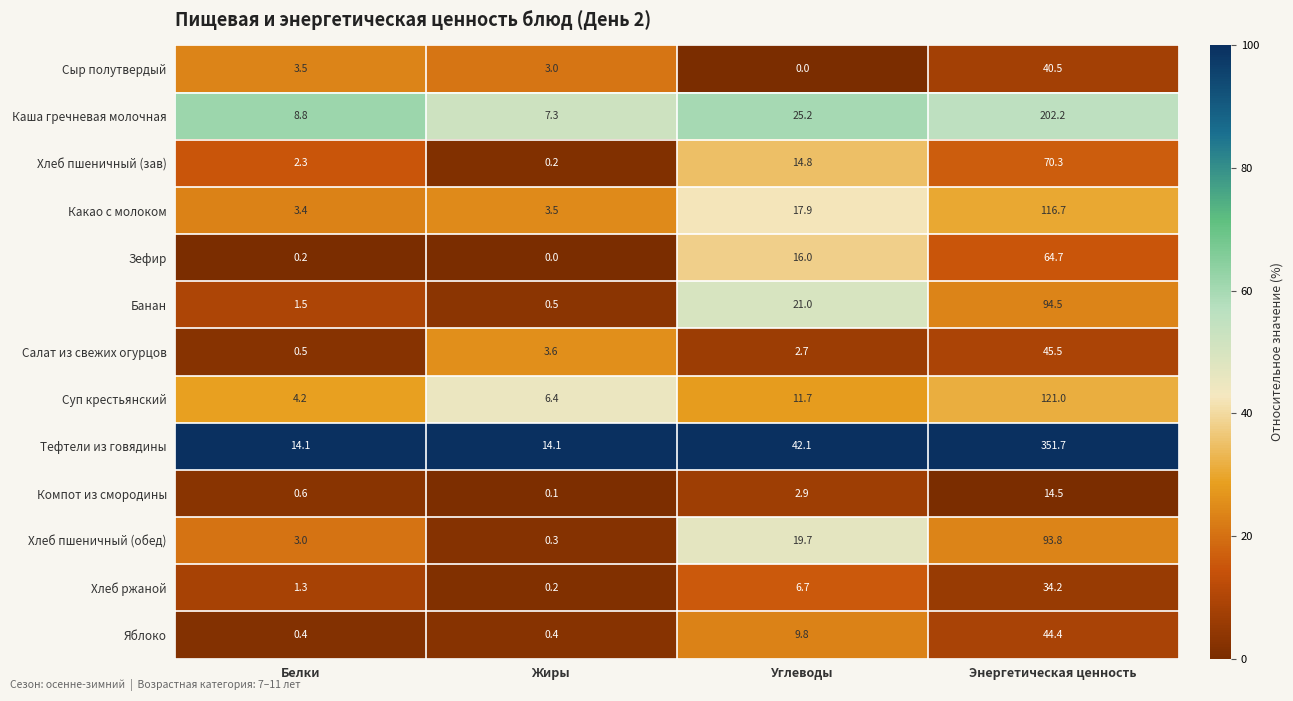

How many categories are shown in the chart?

4